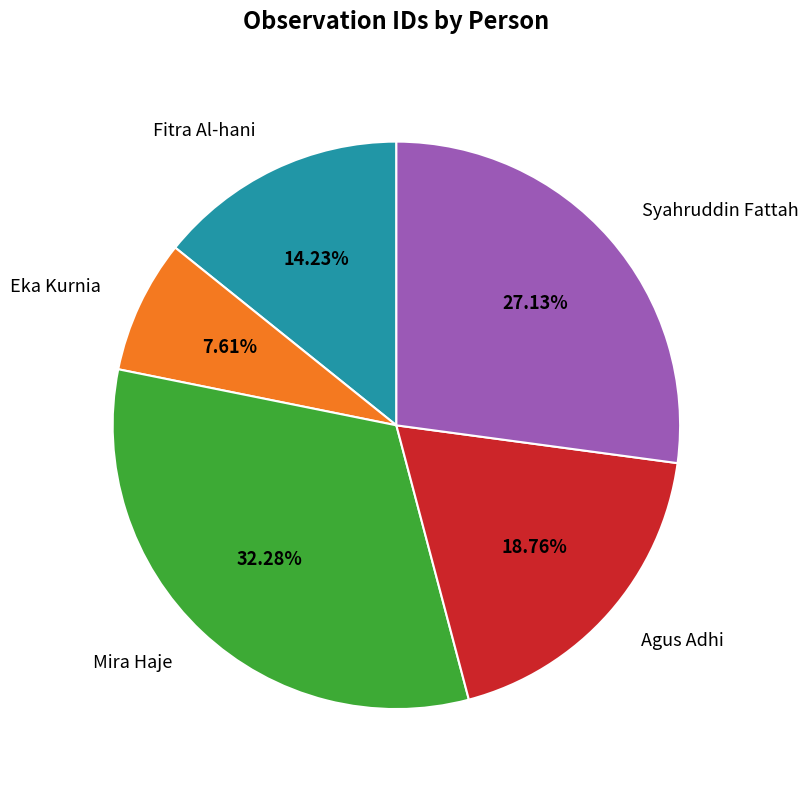

Is there any slice that represents more than half of the pie?

No